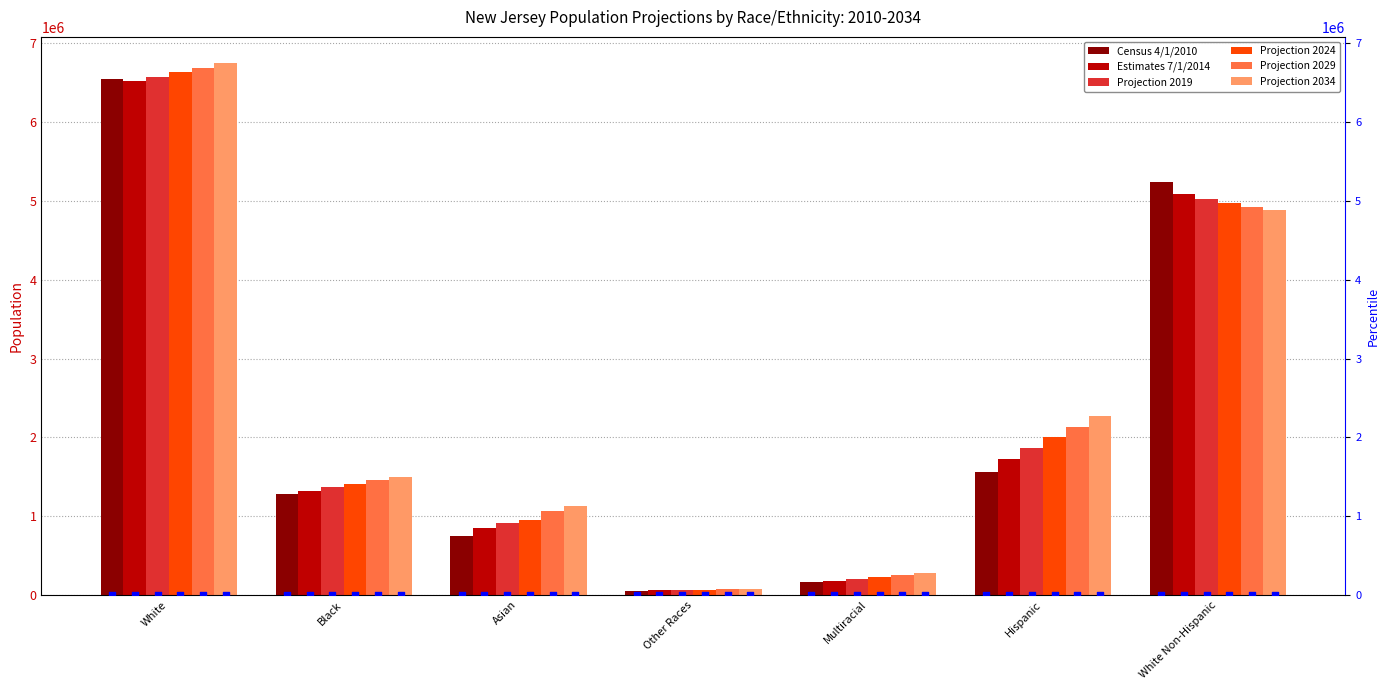

At which category is the sum across all series the highest?

White